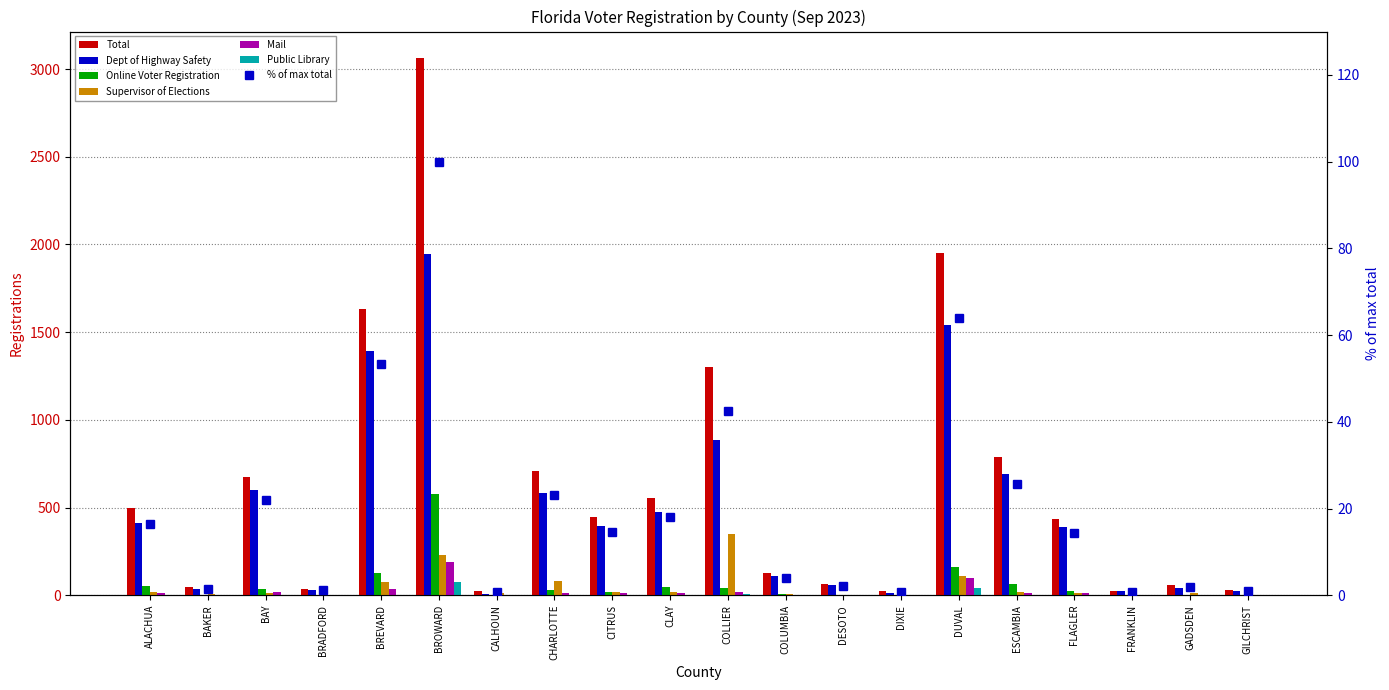

Reading left to right, extract all data points from this chart.

Total: 500	45	672	34	1633	3061	25	709	447	552	1303	125	65	23	1954	787	437	24	56	31
Dept of Highway Safety: 414	37	600	28	1393	1947	9	584	395	477	886	110	58	15	1539	689	391	23	42	26
Online Voter Registration: 50	3	36	1	126	580	2	30	20	46	41	6	4	3	160	62	23	1	4	4
Supervisor of Elections: 16	5	12	2	76	228	12	82	17	16	347	5	3	2	108	17	11	0	10	0
Mail: 12	0	19	0	35	188	1	12	14	12	20	1	0	1	100	15	10	0	0	0
Public Library: 0	0	0	0	1	78	0	0	0	0	5	1	0	0	42	3	0	0	0	0